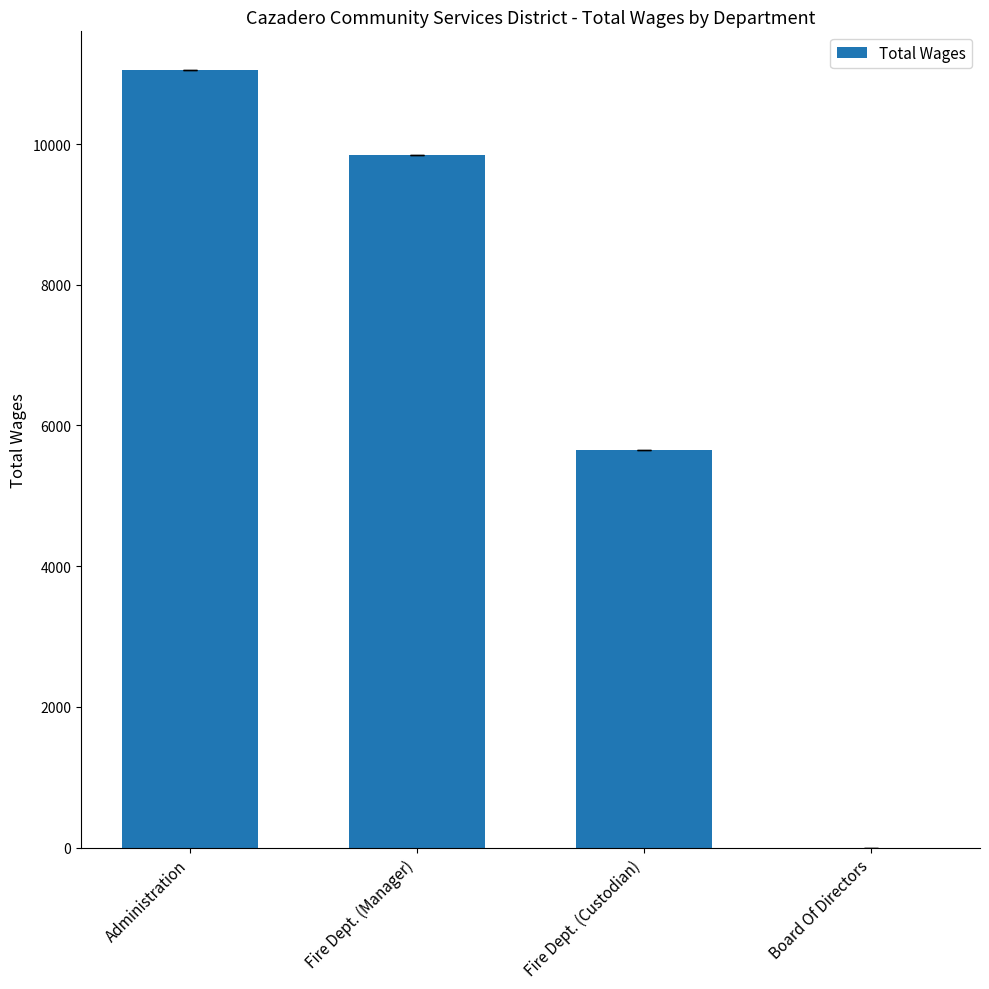

What is the sum of all values?

26550